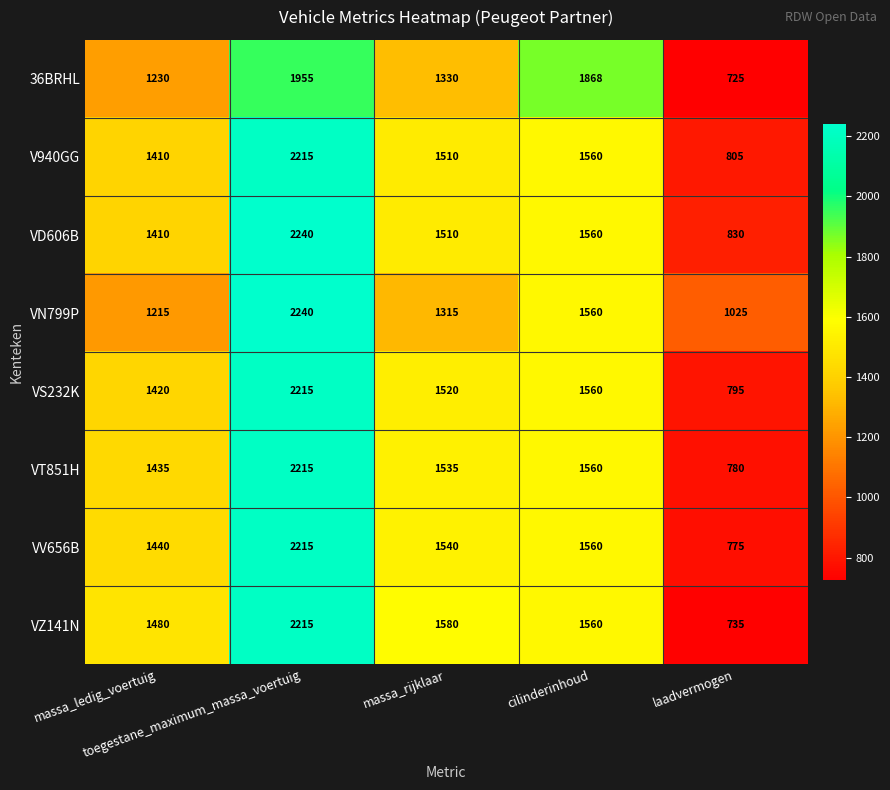

What is the average value of the VZ141N series?

1514